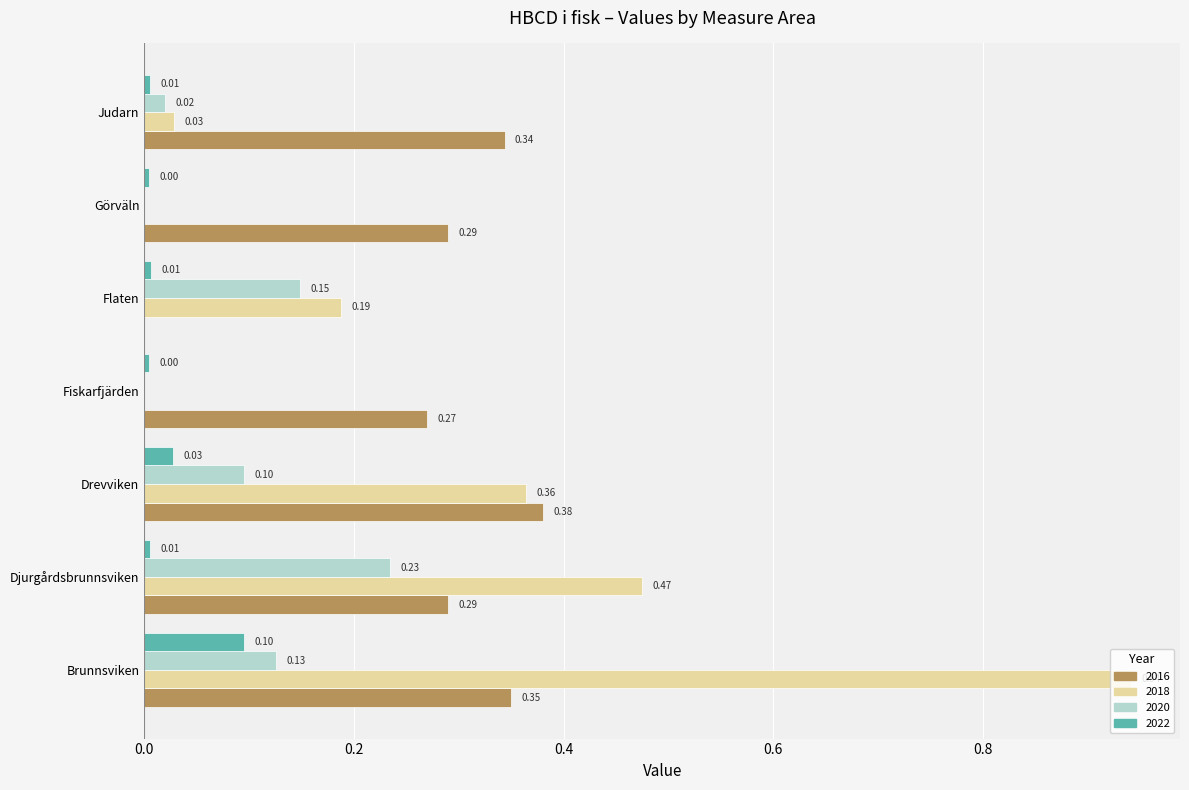

What is the sum of all 2016 values?

1.9